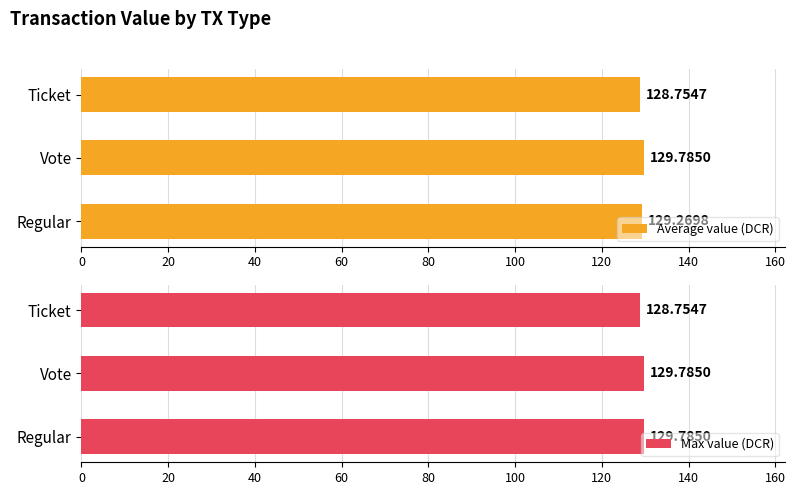

List the series in order of their peak value, highest first.

Average value (DCR), Max value (DCR)